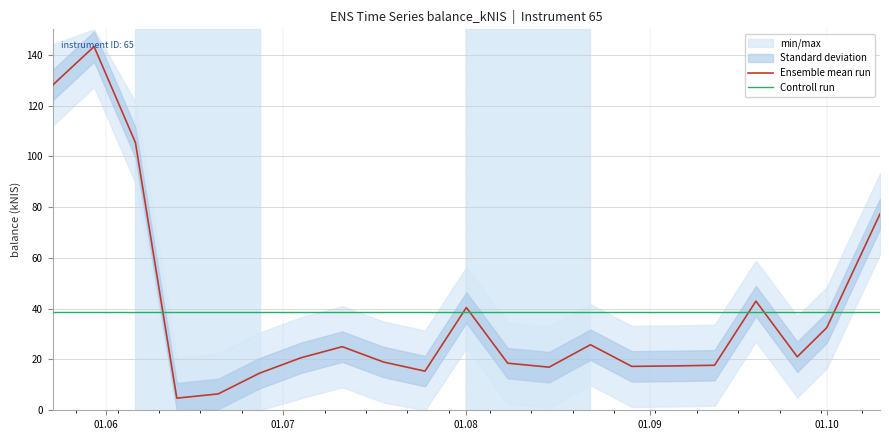

What is the highest value of the Ensemble mean run series?

143.2